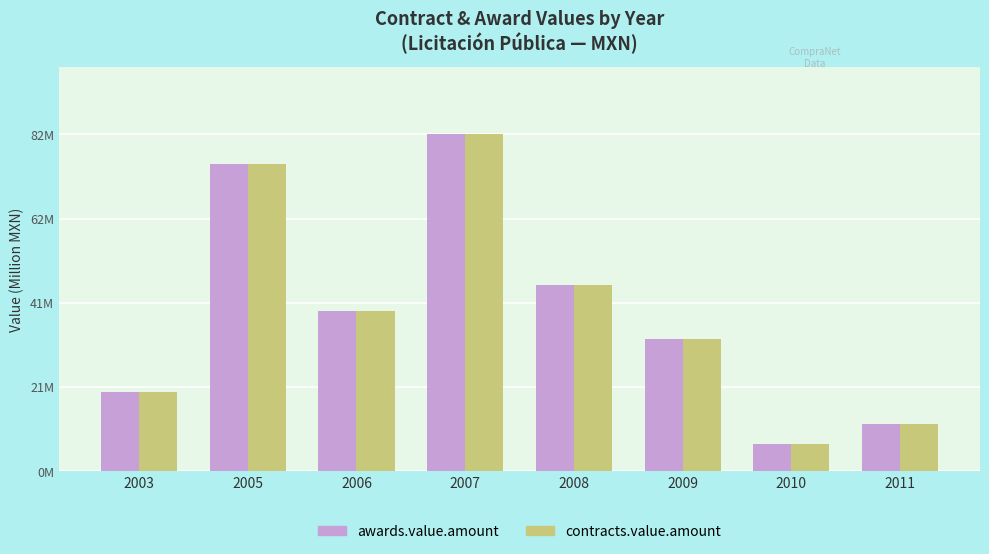

At which label does contracts.value.amount first exceed 39?

2005